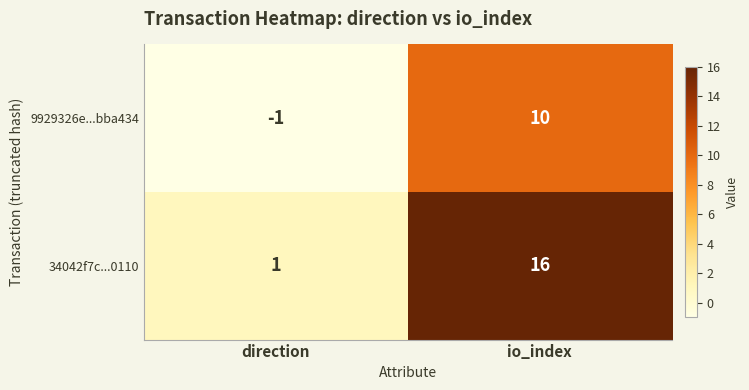

Reading left to right, extract all data points from this chart.

9929326e...bba434: direction=-1	io_index=10
34042f7c...0110: direction=1	io_index=16